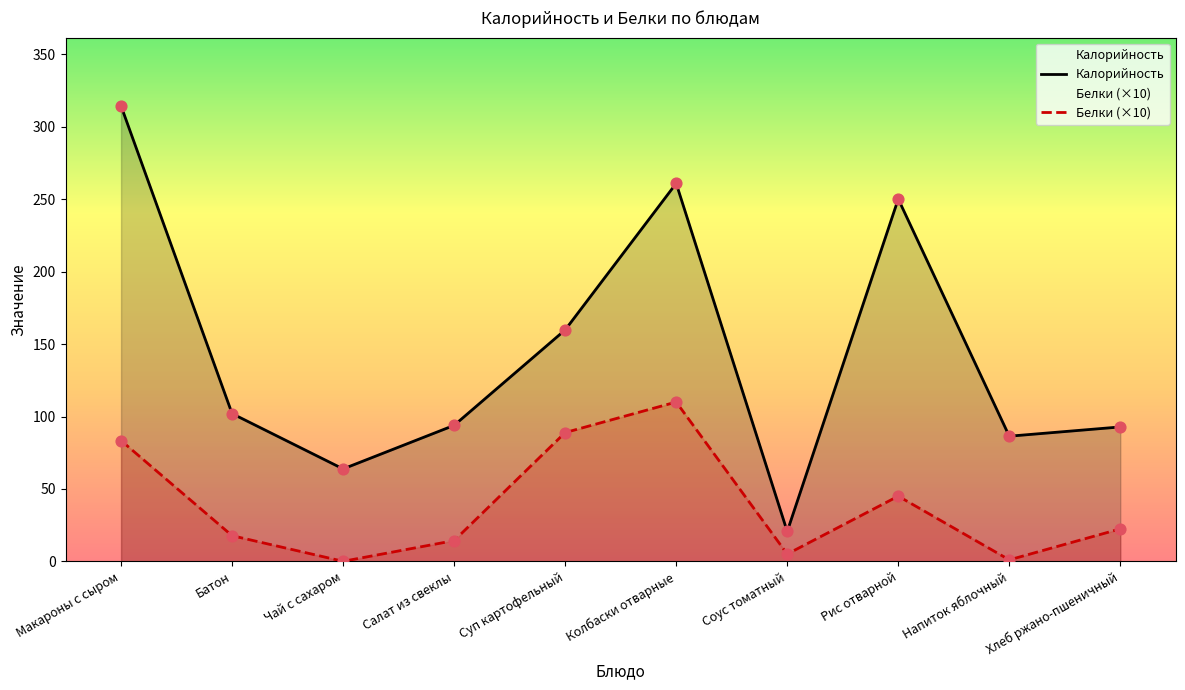

Which series has the largest total across all categories?

Калорийность